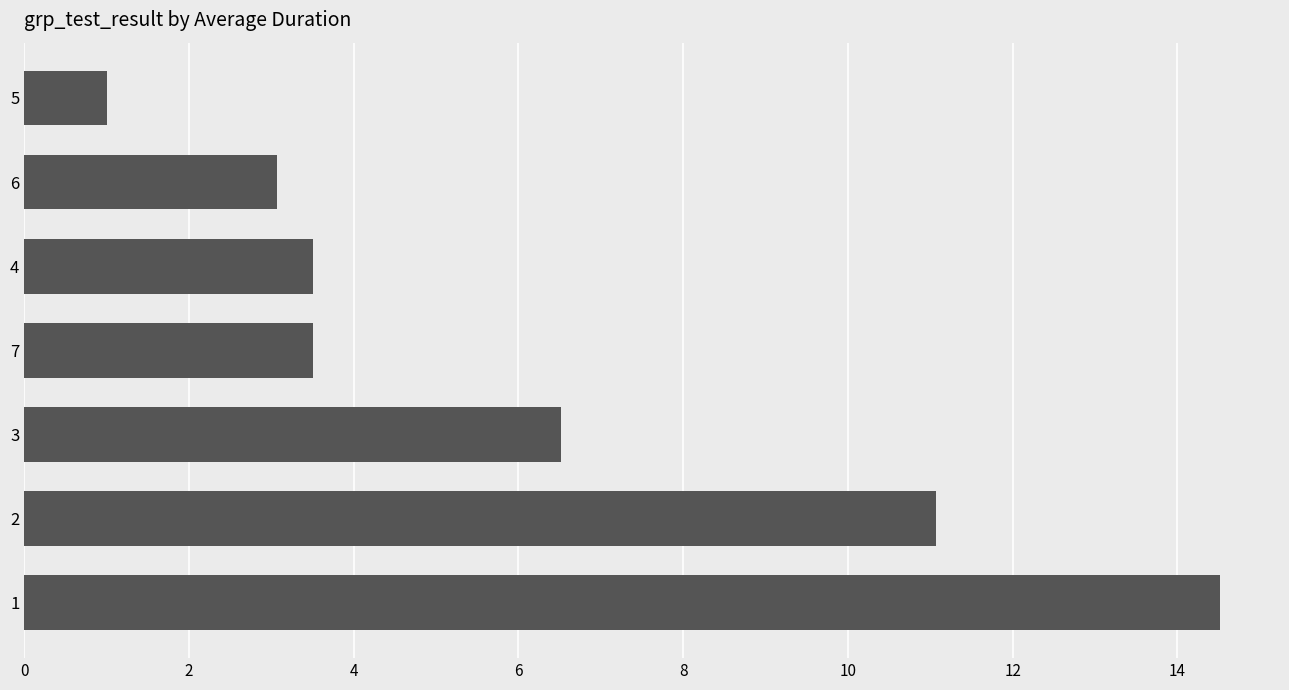

Which category has the lowest value across all series?

5